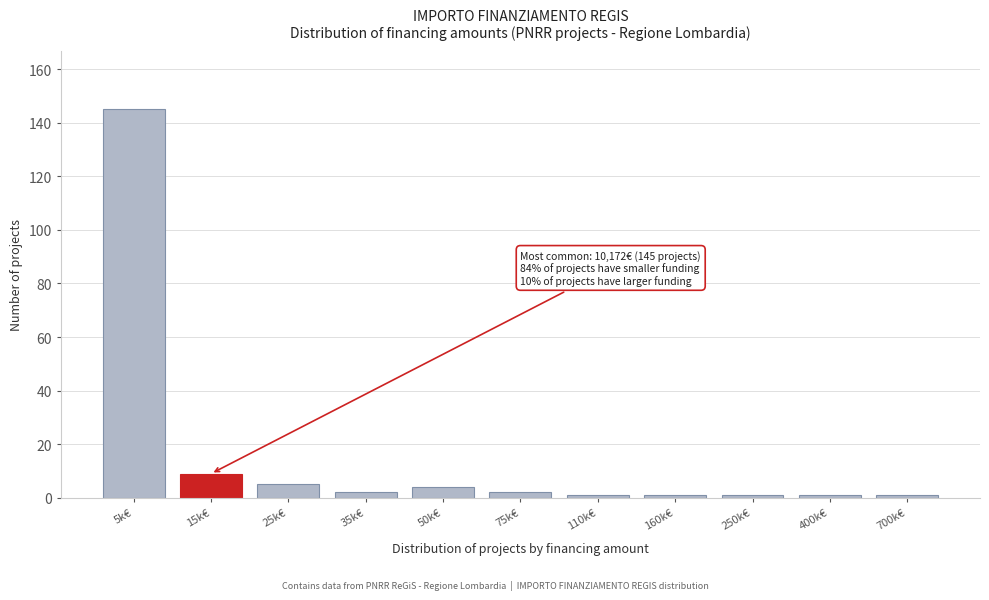

Reading left to right, extract all data points from this chart.

5k€=145	15k€=9	25k€=5	35k€=2	50k€=4	75k€=2	110k€=1	160k€=1	250k€=1	400k€=1	700k€=1